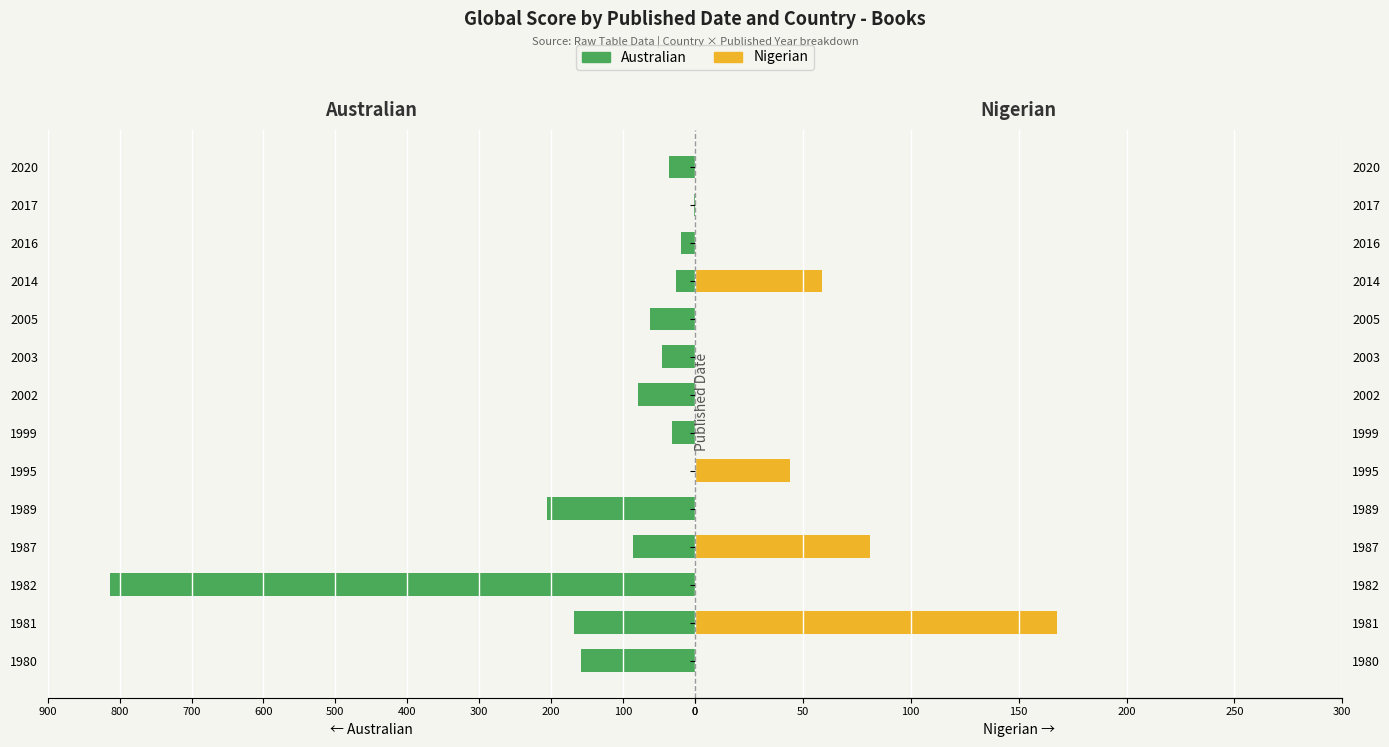

What is the difference between the highest and lowest values at 2014?

85